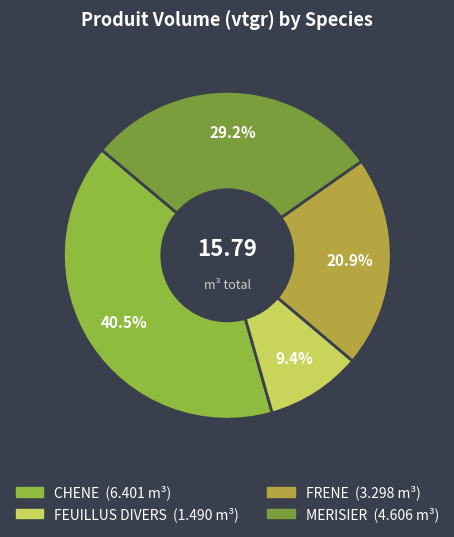

What percentage do FRENE and FEUILLUS DIVERS together represent?

30.3%